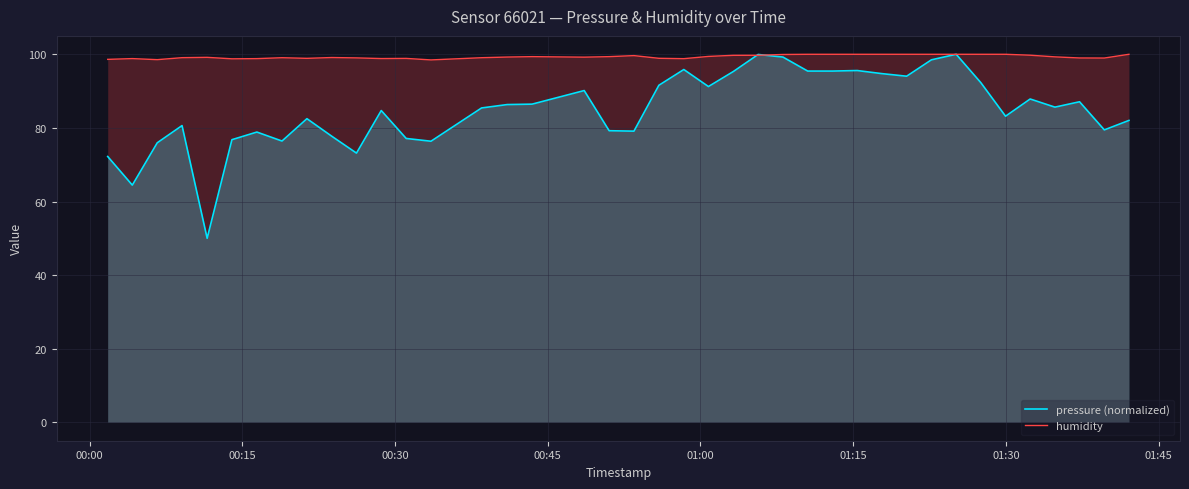

What is the value of the humidity point at the 21st from the left?

98.9